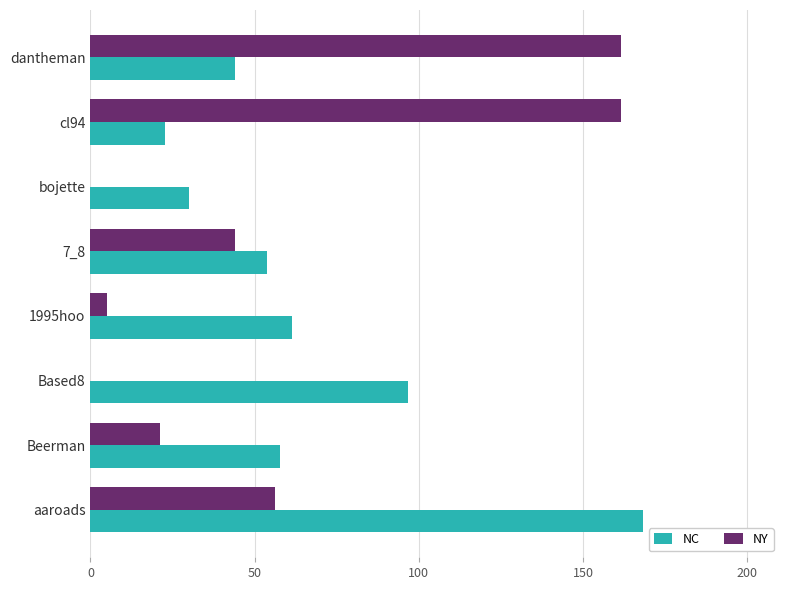

The NY series shows 5.0 at 1995hoo. True or false?

True